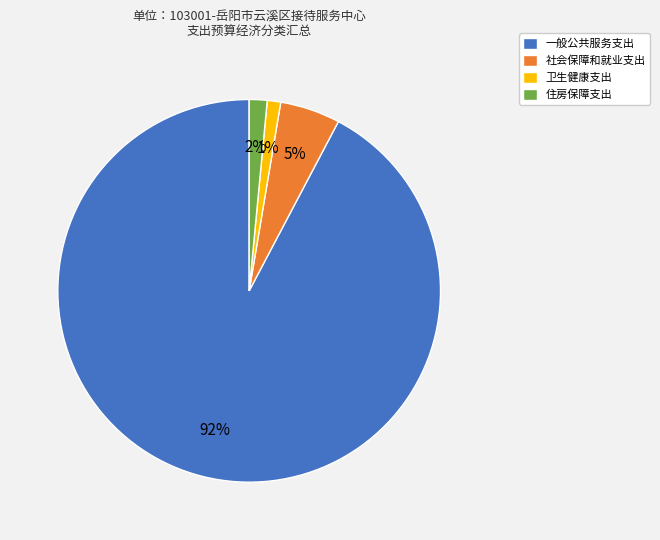

Which category accounts for the majority?

一般公共服务支出